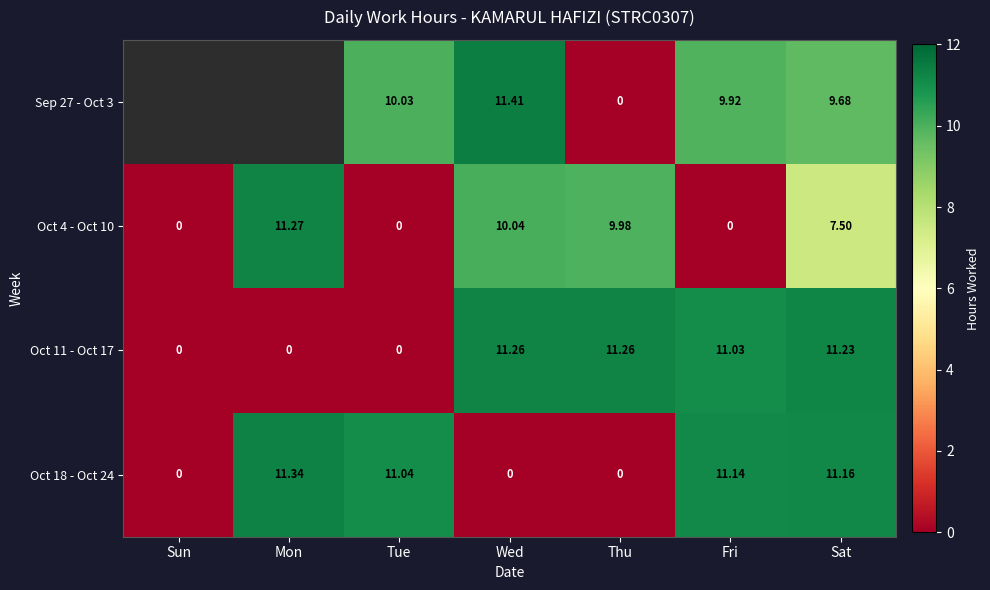

At which label does Oct 18 - Oct 24 first exceed 11?

Mon